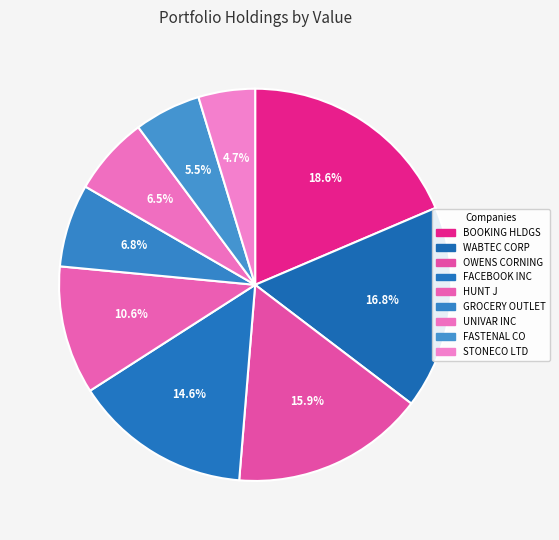

To the nearest percent, what is the difference between the largest and smallest slice percentages?

14%